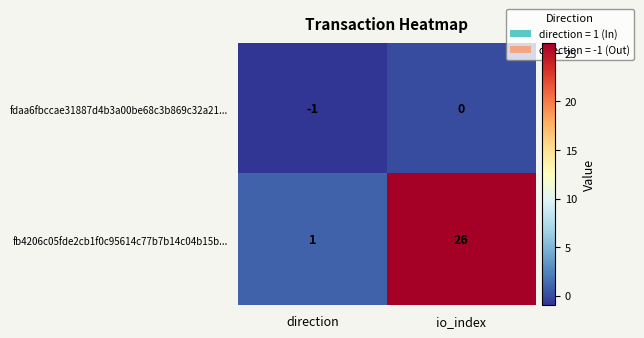

Where is fb4206c05fde2cb1f0c95614c77b7b14c04b15b... nearest to the value 13?

direction